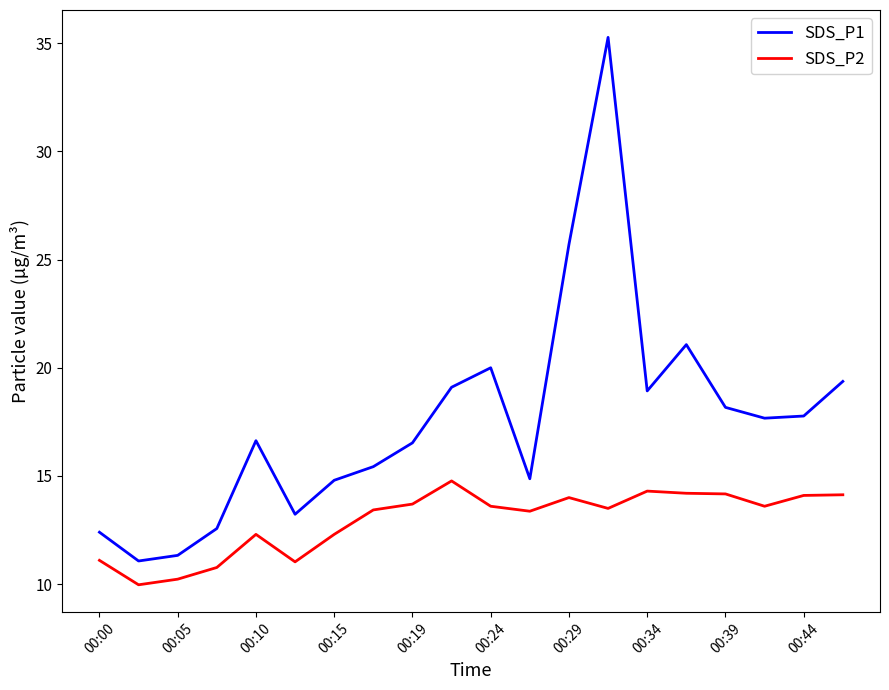

Which series has the largest total across all categories?

SDS_P1